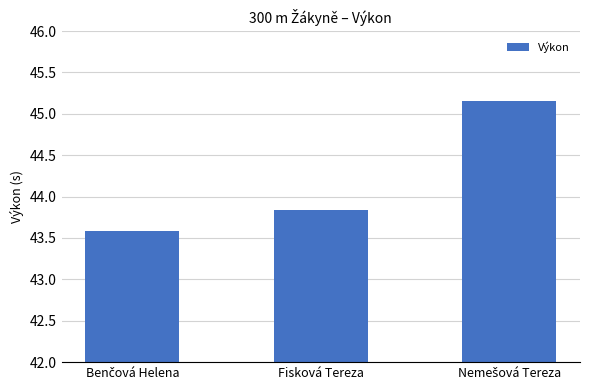

The value at Fisková Tereza is 9.7. True or false?

False